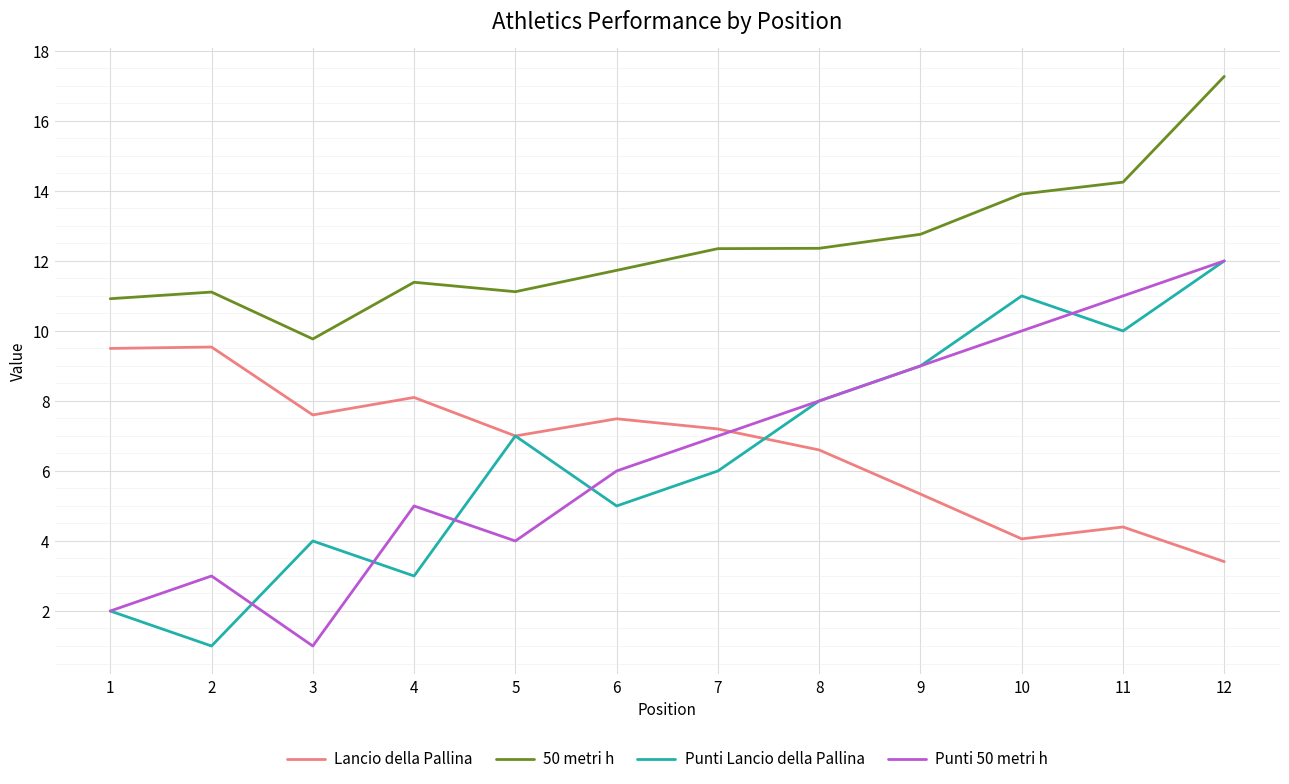

The Punti 50 metri h series shows 12.2 at 8. True or false?

False